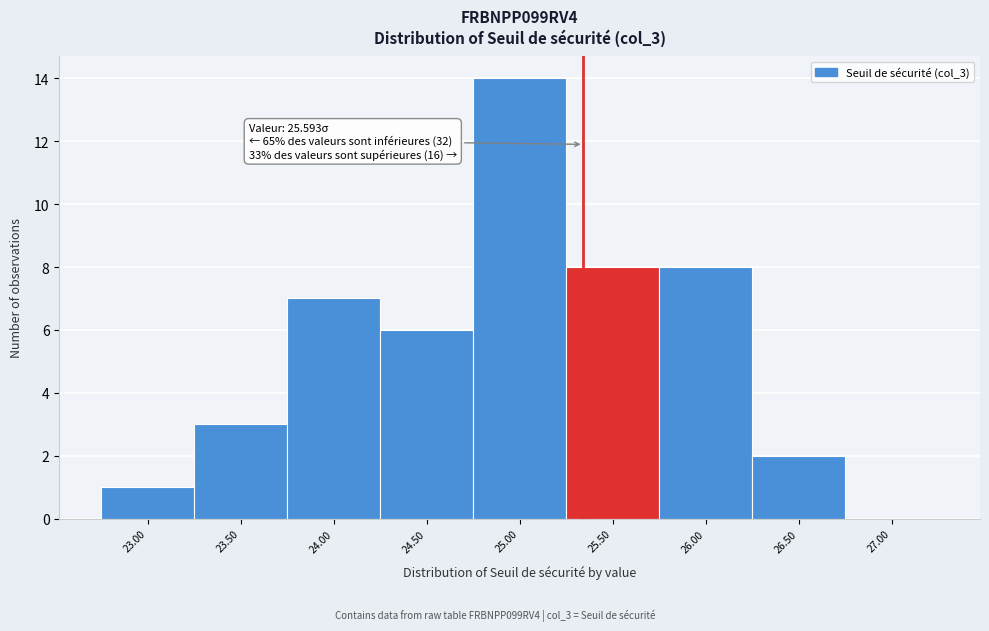

Reading left to right, transcribe all the data shown in this chart.

23.00=1	23.50=3	24.00=7	24.50=6	25.00=14	25.50=8	26.00=8	26.50=2	27.00=0